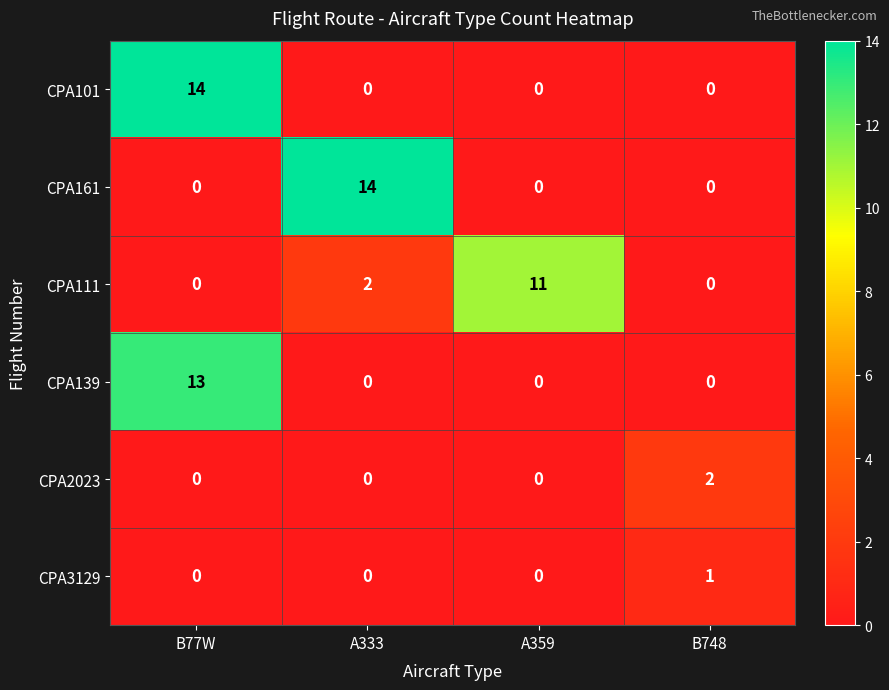

Between A333 and B748, which series saw the biggest shift?

CPA161